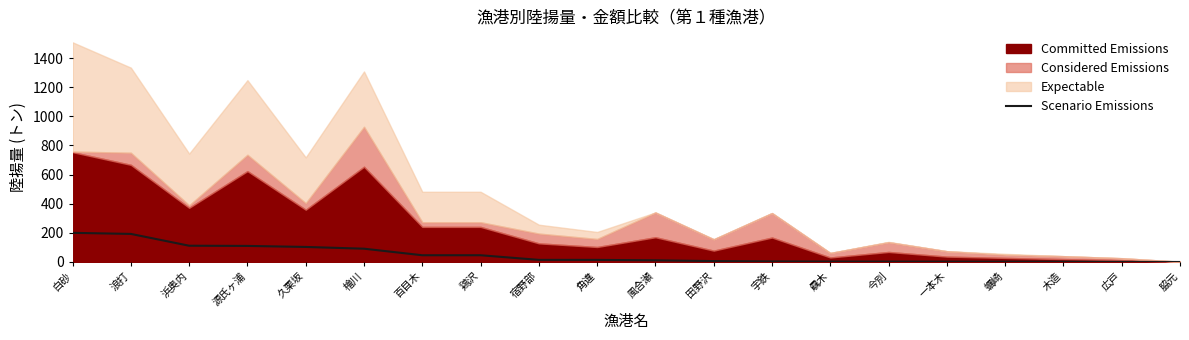

What is the difference between the maximum and second lowest values?

199.3